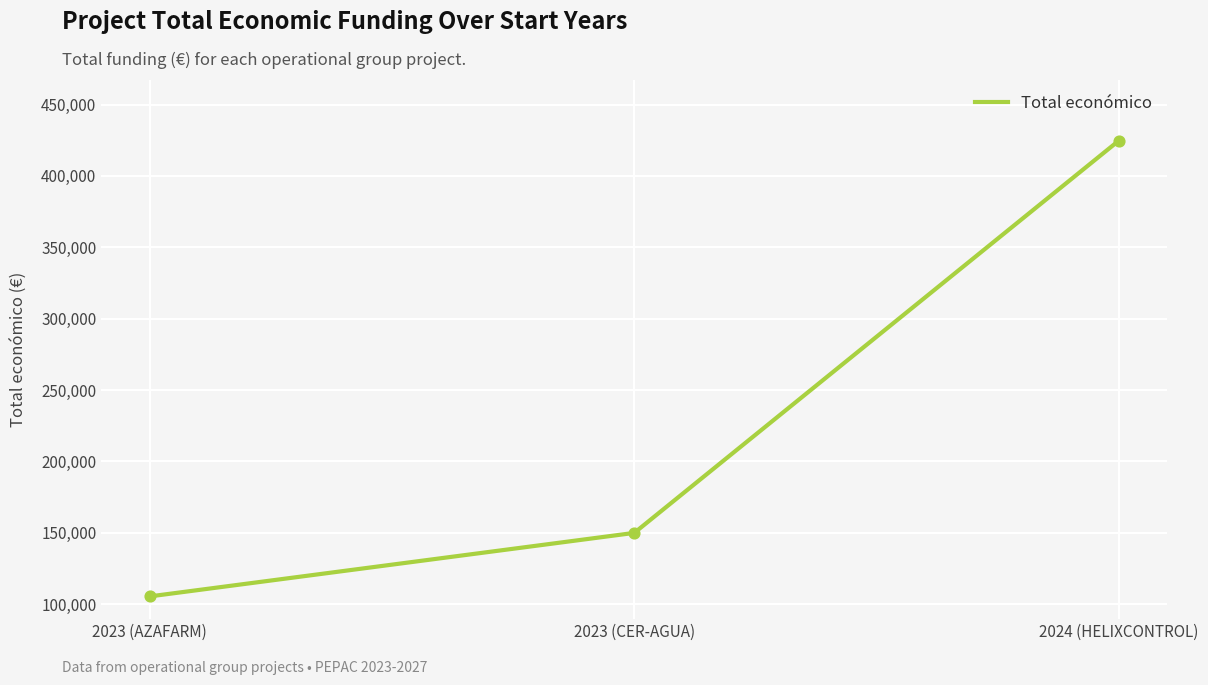

What is the ratio of the value at 2023 (AZAFARM) to the value at 2024 (HELIXCONTROL)?

0.2